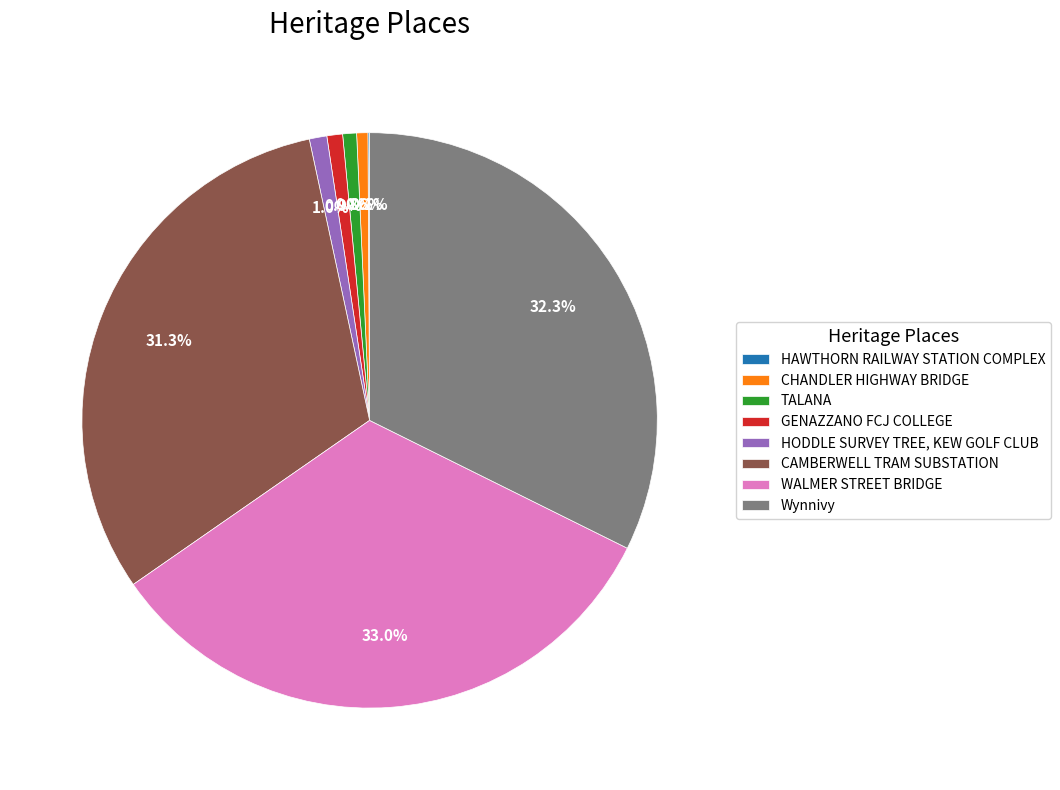

Approximately how many times larger is the value at TALANA compared to CHANDLER HIGHWAY BRIDGE?

1.2